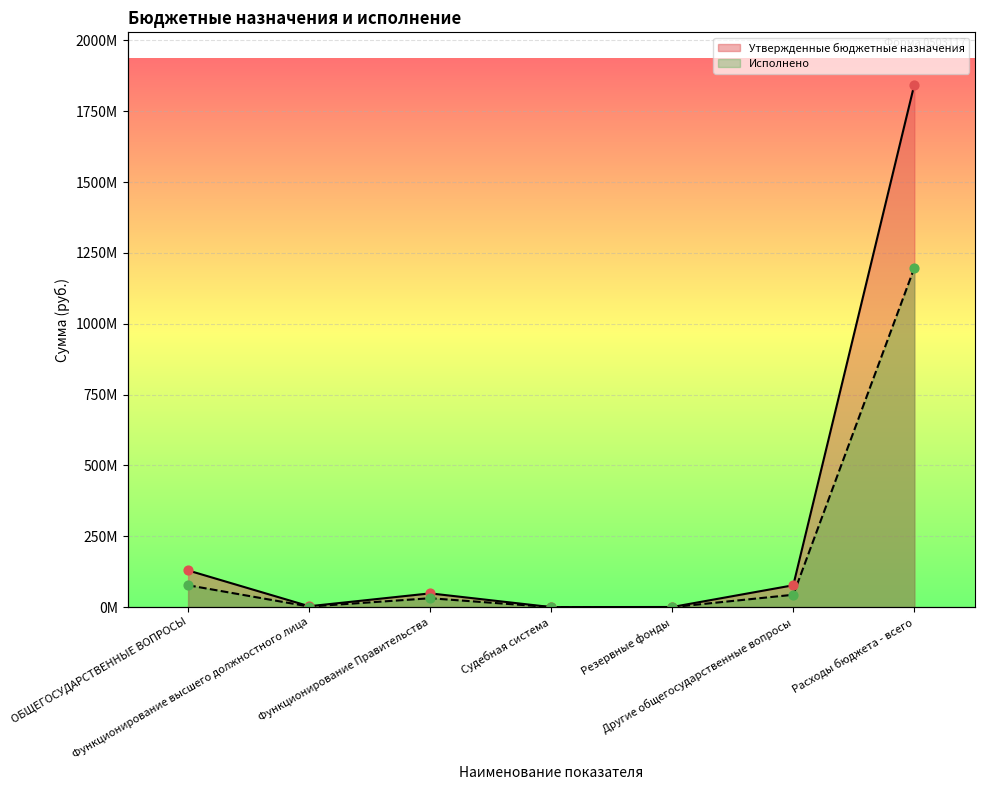

Which series has the largest total across all categories?

Утвержденные бюджетные назначения